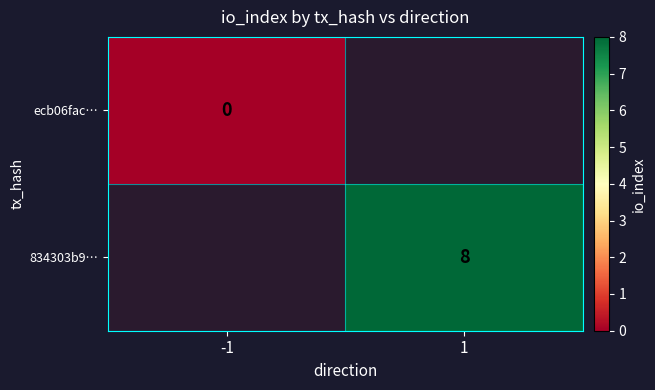

The value of 834303b9… at 1 is 4. True or false?

False